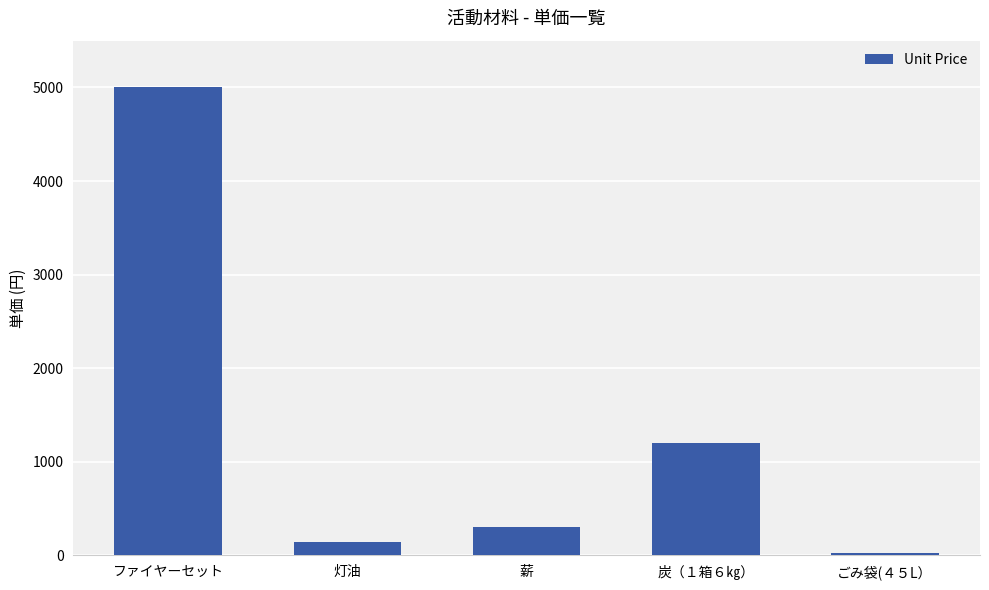

What is the value of the 3rd bar from the left?

300